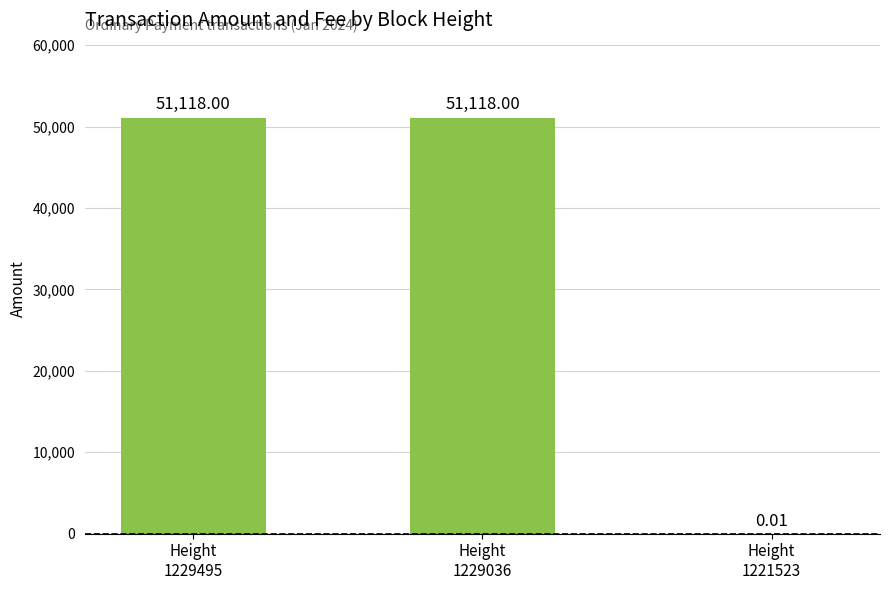

What is the sum of all values?

102236.0